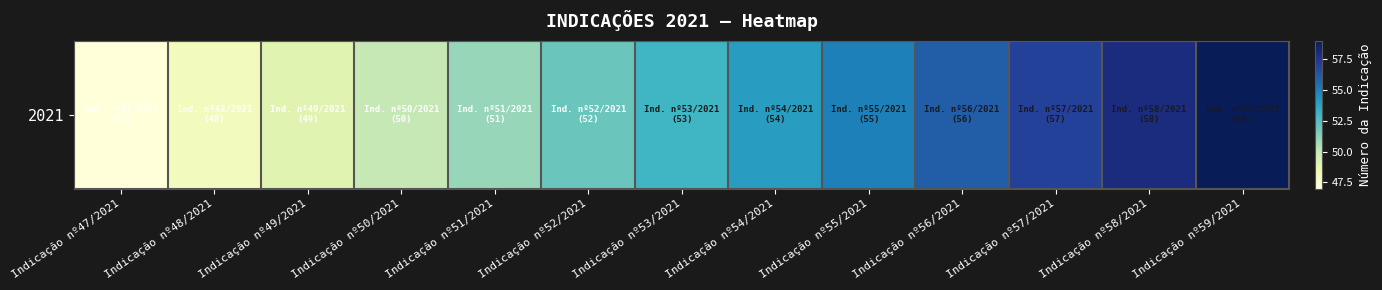

List the labels in order of value, smallest first.

Indicação nº47/2021, Indicação nº48/2021, Indicação nº49/2021, Indicação nº50/2021, Indicação nº51/2021, Indicação nº52/2021, Indicação nº53/2021, Indicação nº54/2021, Indicação nº55/2021, Indicação nº56/2021, Indicação nº57/2021, Indicação nº58/2021, Indicação nº59/2021